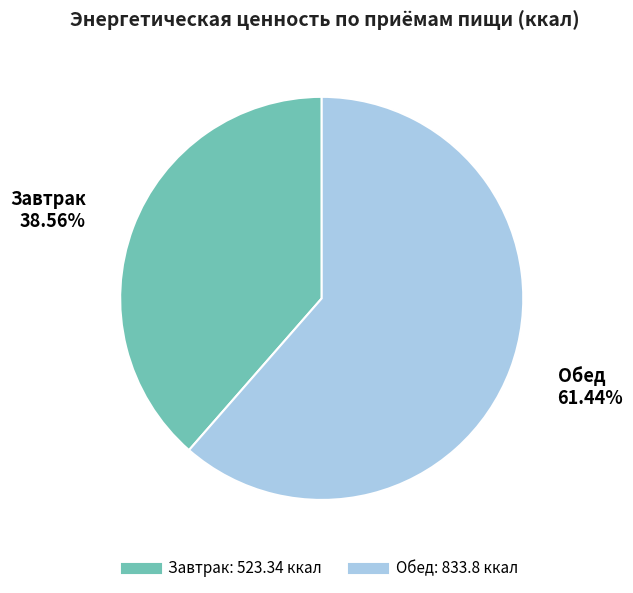

Is it true that Завтрак is 39% of the pie?

True